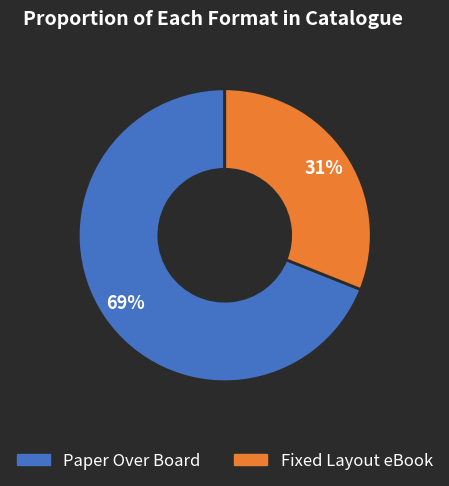

How many segments does this pie chart have?

2